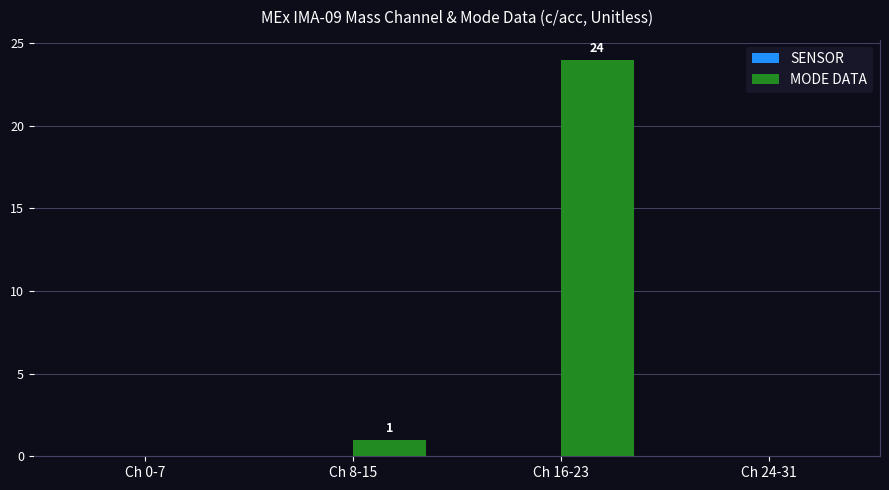

Which has a higher value, Ch 16-23 or Ch 0-7?

Ch 16-23